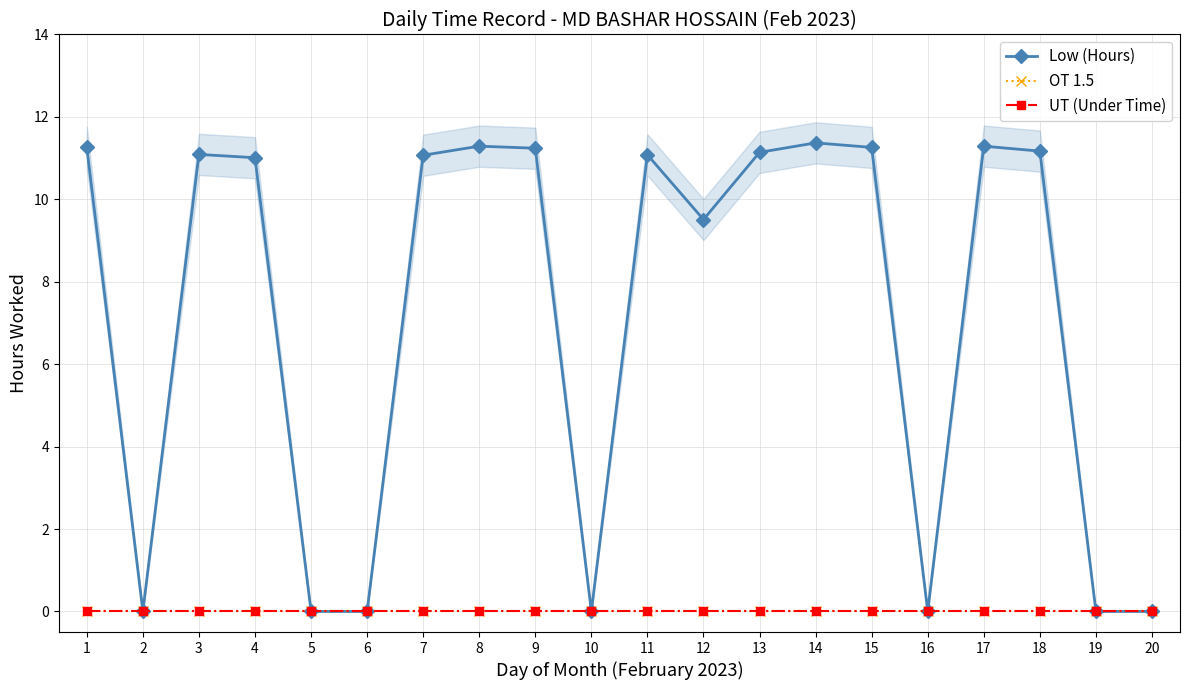

Between 4 and 15, which series saw the biggest shift?

Low (Hours)